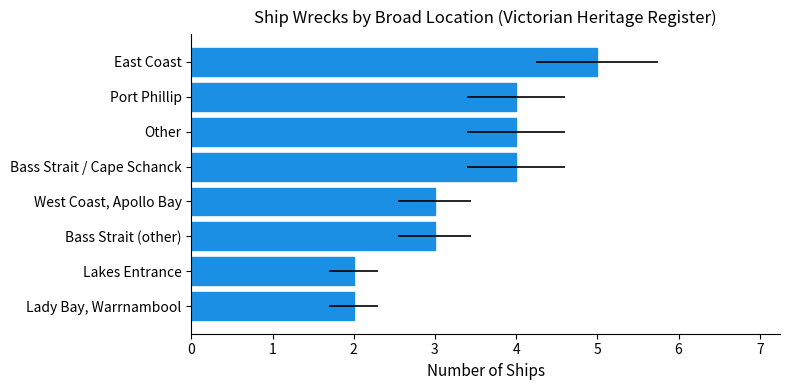

Count the number of categories in the chart.

8